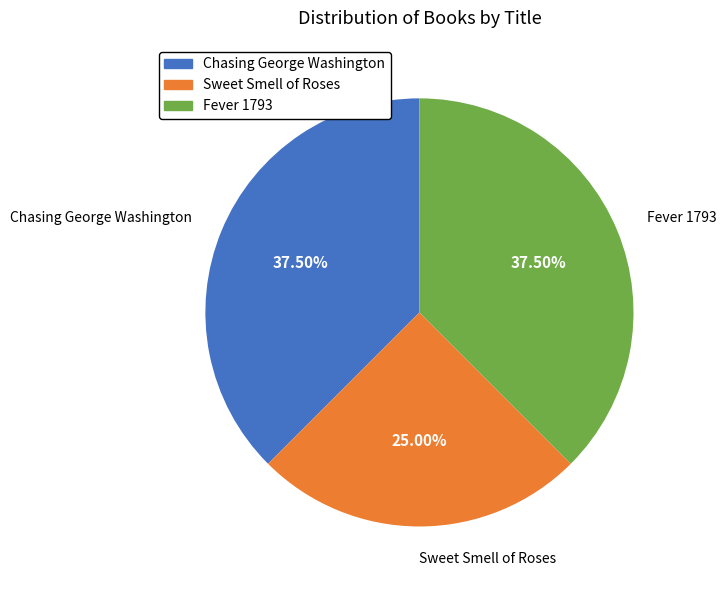

Count the number of slices in the pie.

3